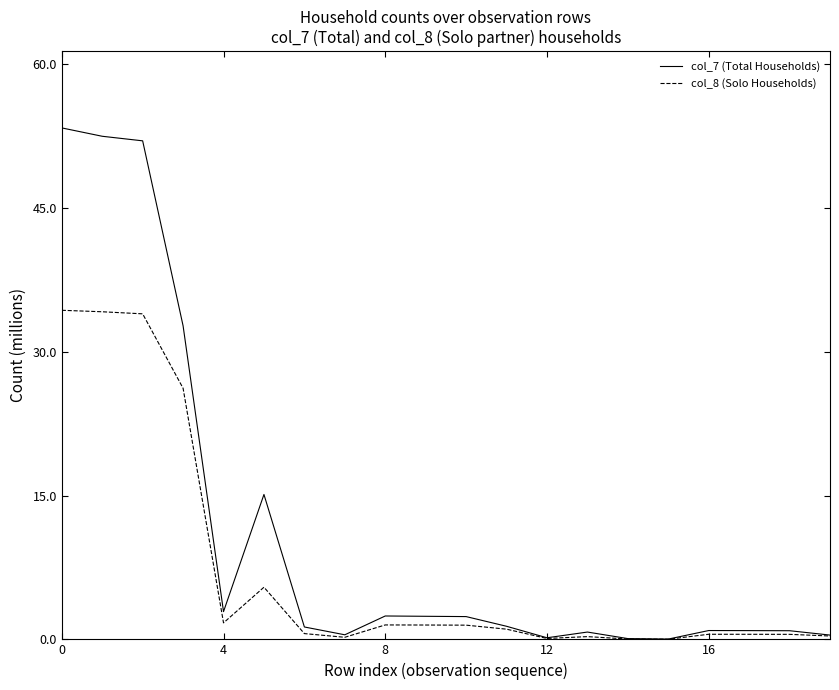

Which series has the largest total across all categories?

col_7 (Total Households)